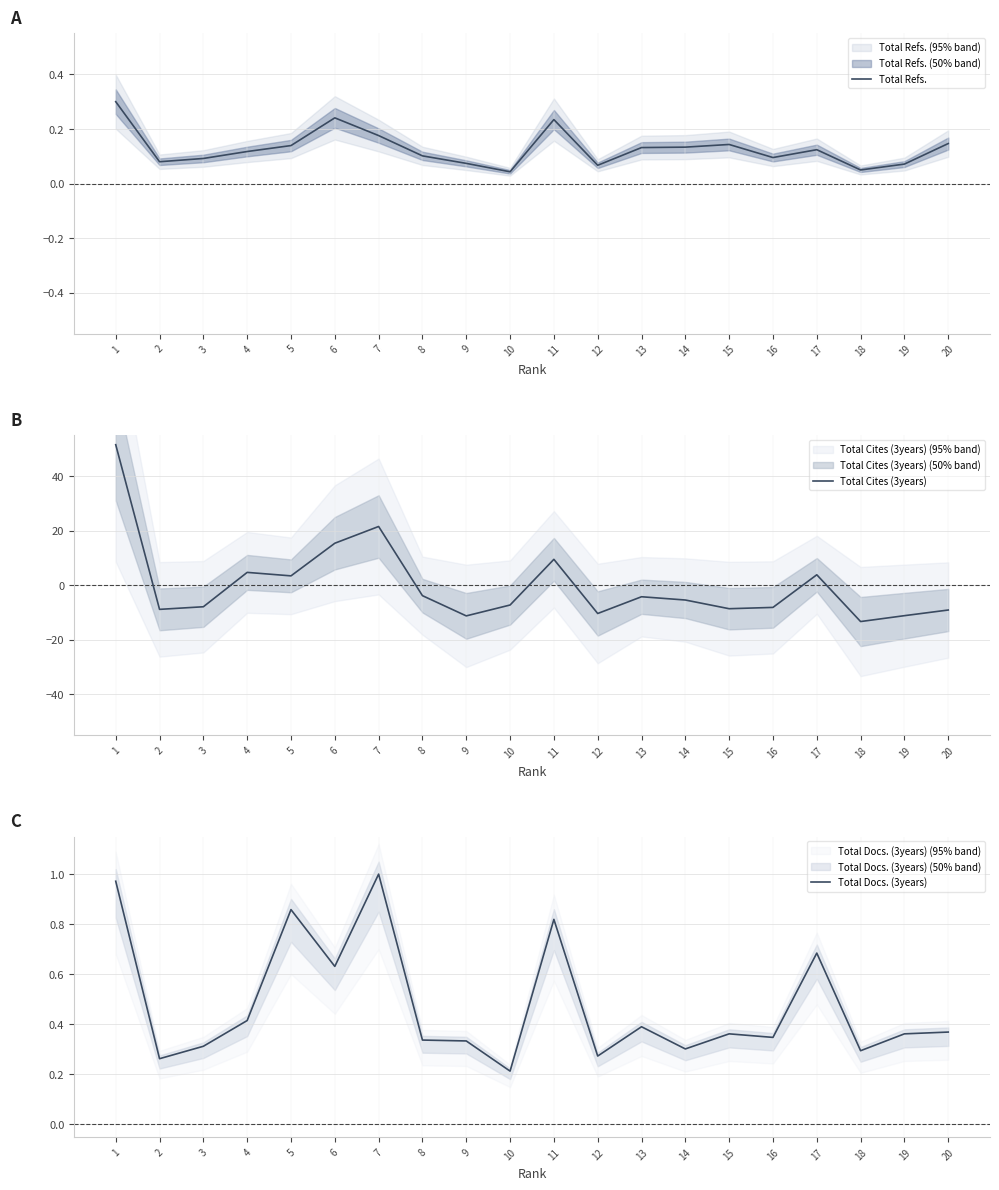

Rank the categories by Total Cites (3years) value from highest to lowest.

1, 7, 6, 11, 4, 17, 5, 8, 13, 14, 10, 3, 16, 15, 2, 20, 12, 19, 9, 18